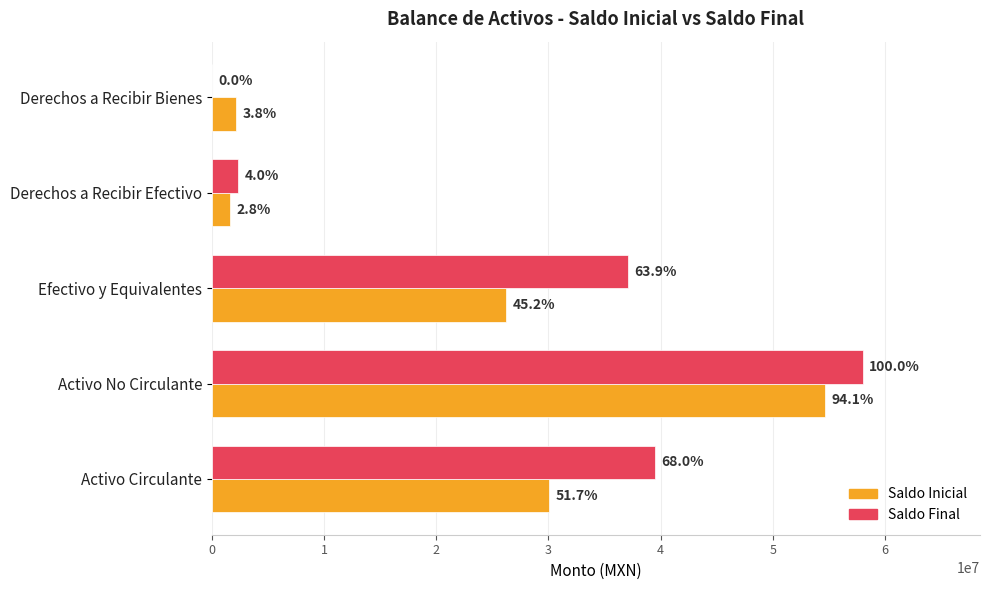

What are all the series names shown in the legend?

Saldo Inicial, Saldo Final